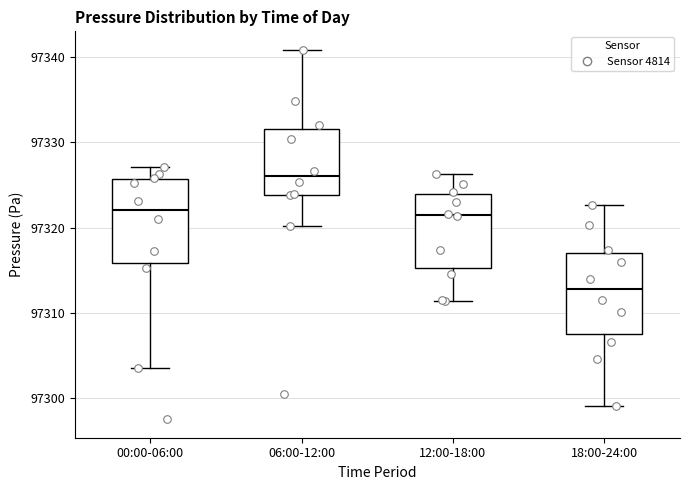

Which box has the lowest median line?

18:00-24:00